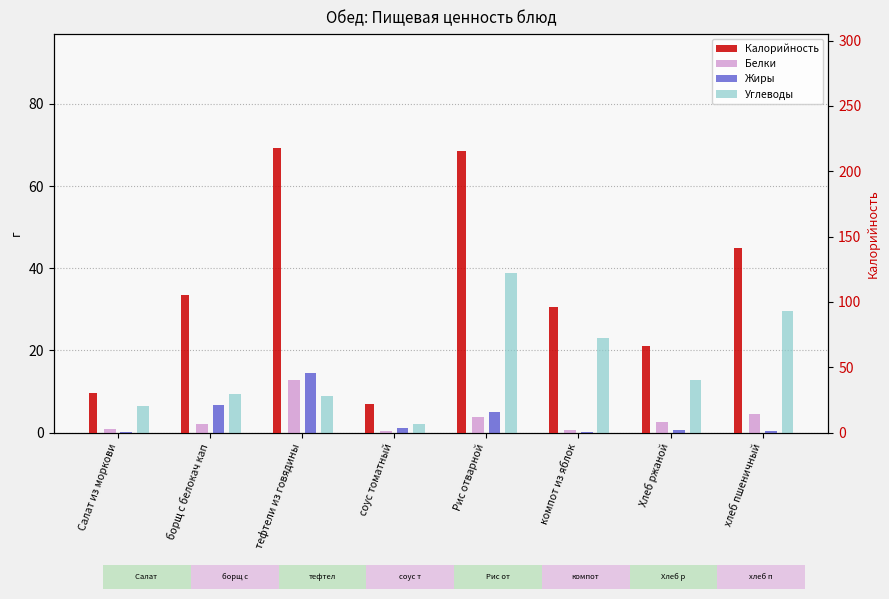

Which category has the highest value across all series?

тефтели из говядины